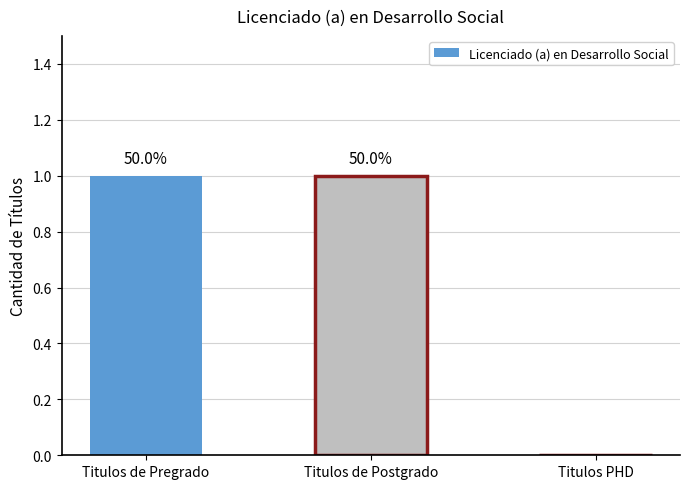

Reading left to right, transcribe all the data shown in this chart.

Titulos de Pregrado=1	Titulos de Postgrado=1	Titulos PHD=0